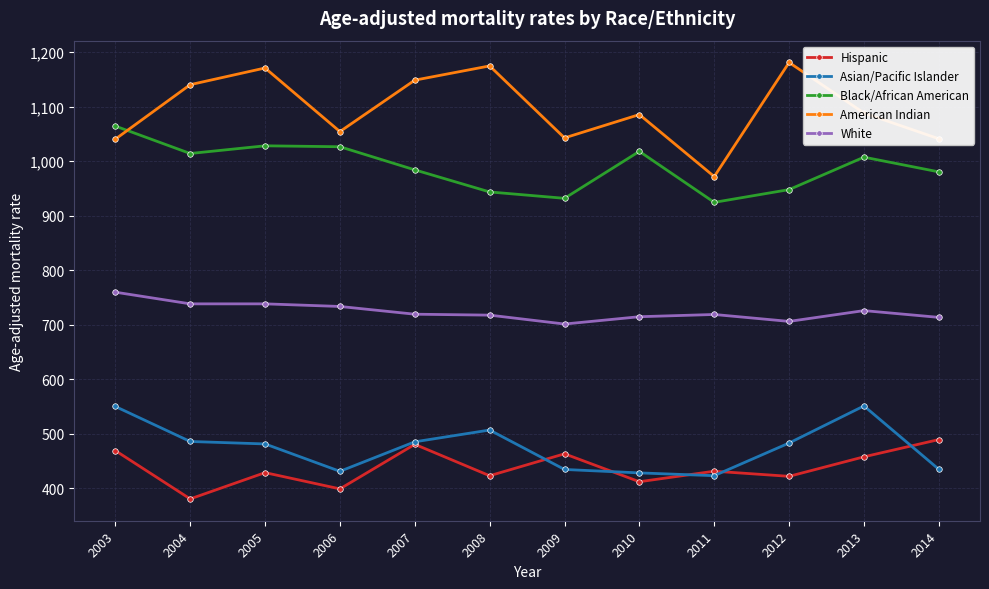

True or false: Hispanic and Asian/Pacific Islander cross at least once.

True